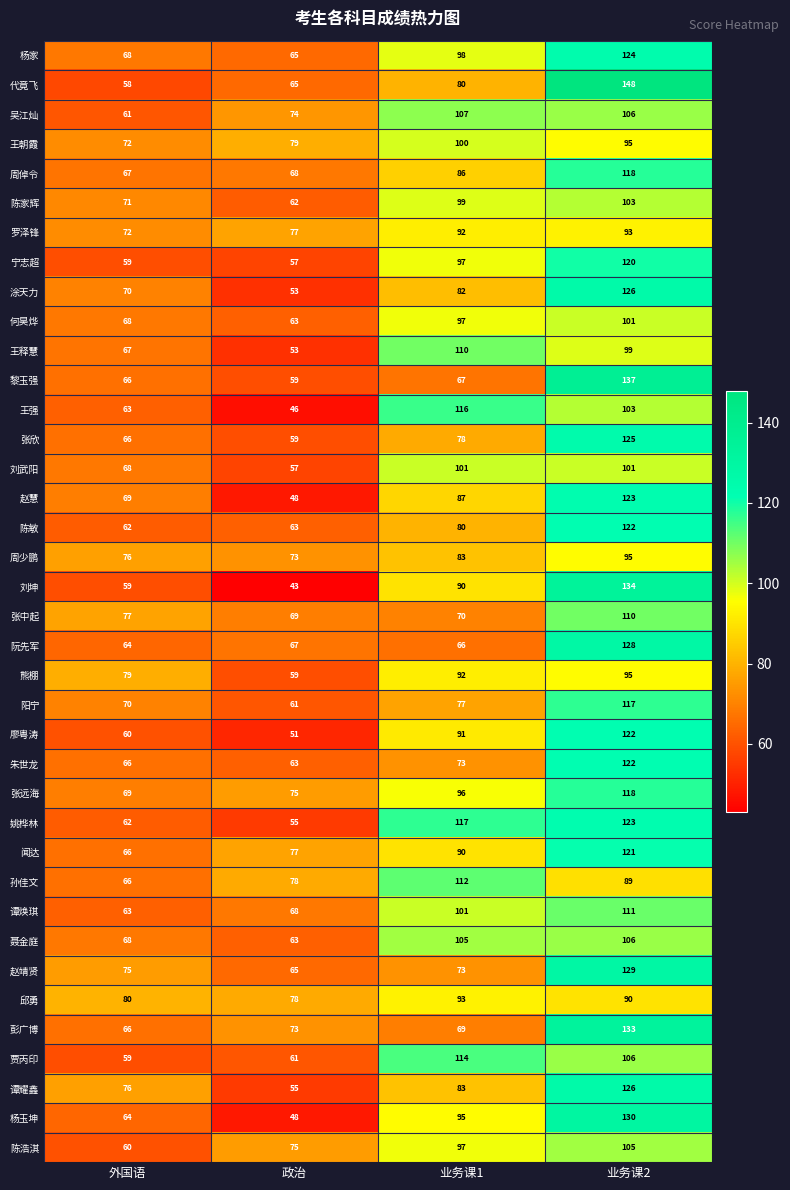

Count the 杨玉坤 values in the range 64 to 130.

3